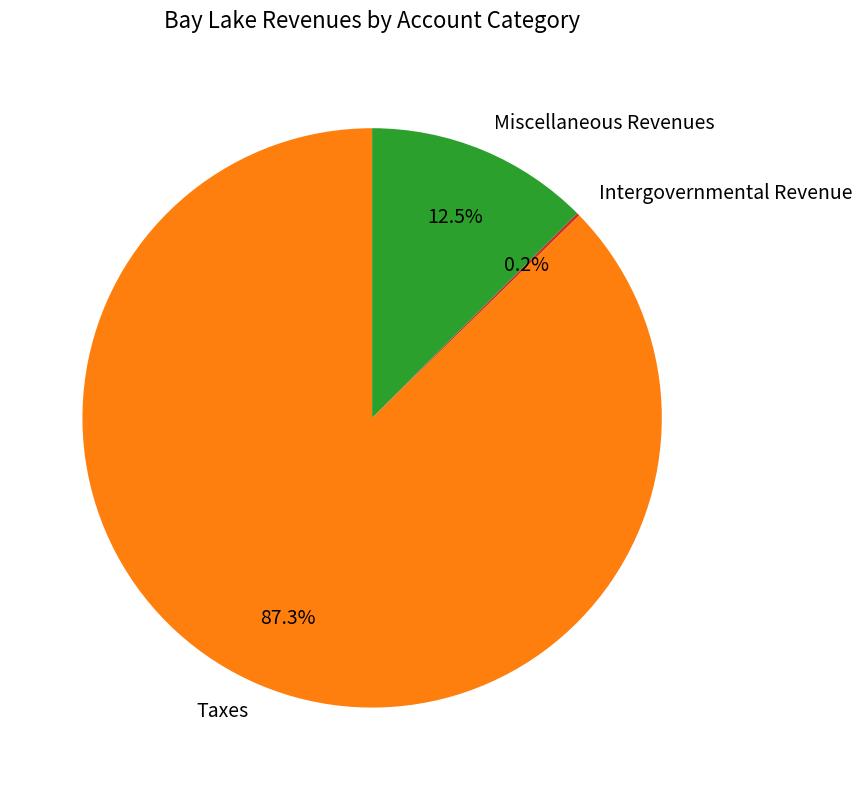

Is there any slice that represents more than half of the pie?

Yes